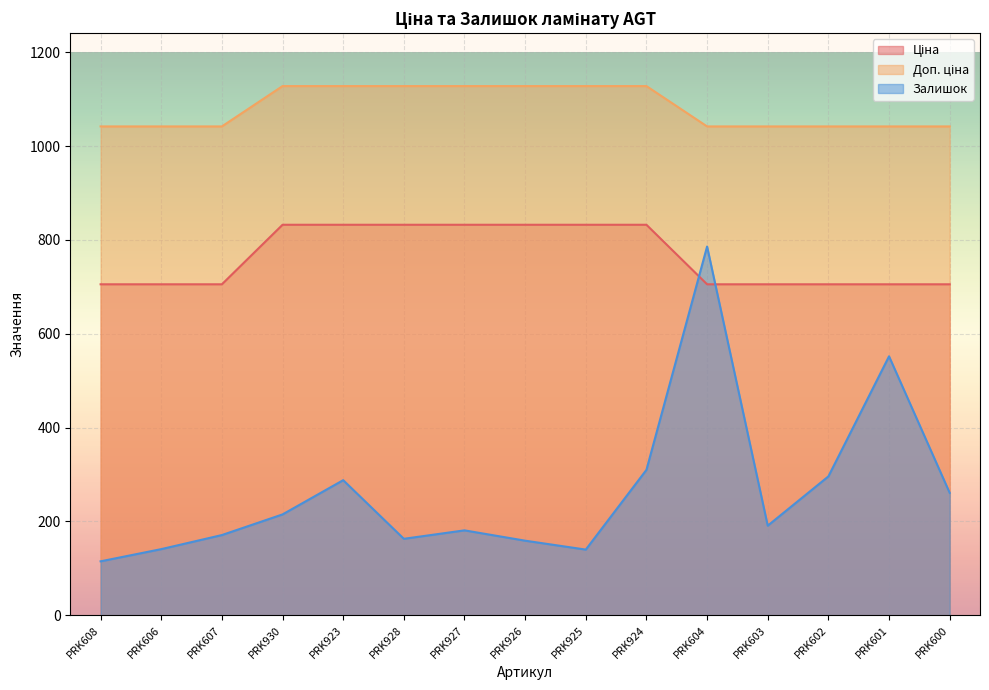

Which category has the lowest value across all series?

PRK608